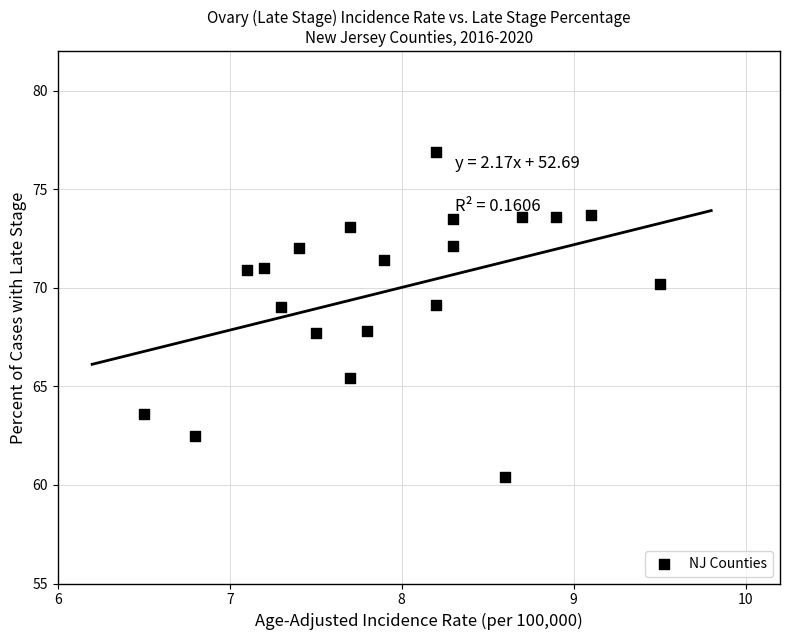

What is the range of Y values (max minus min)?

16.5